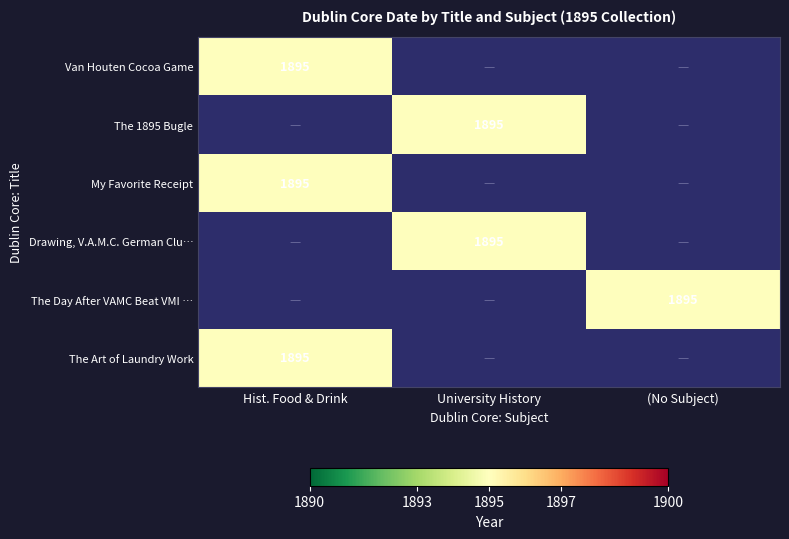

Is it true that Van Houten Cocoa Game equals 0 at ?

True